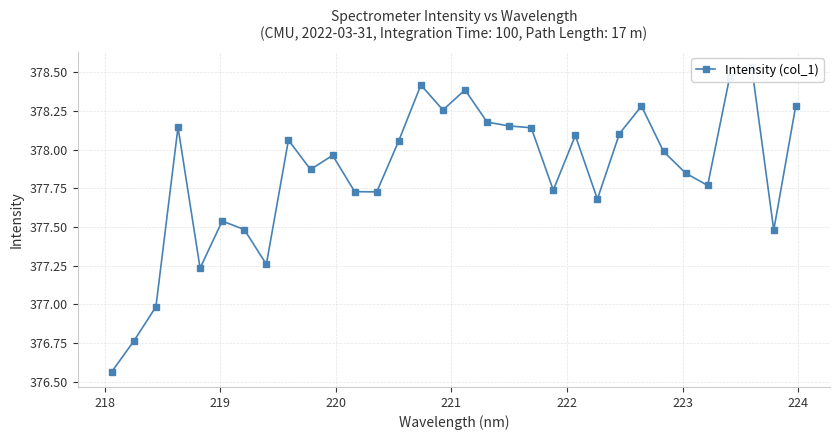

True or false: the data shows 548.5 at 21.

False